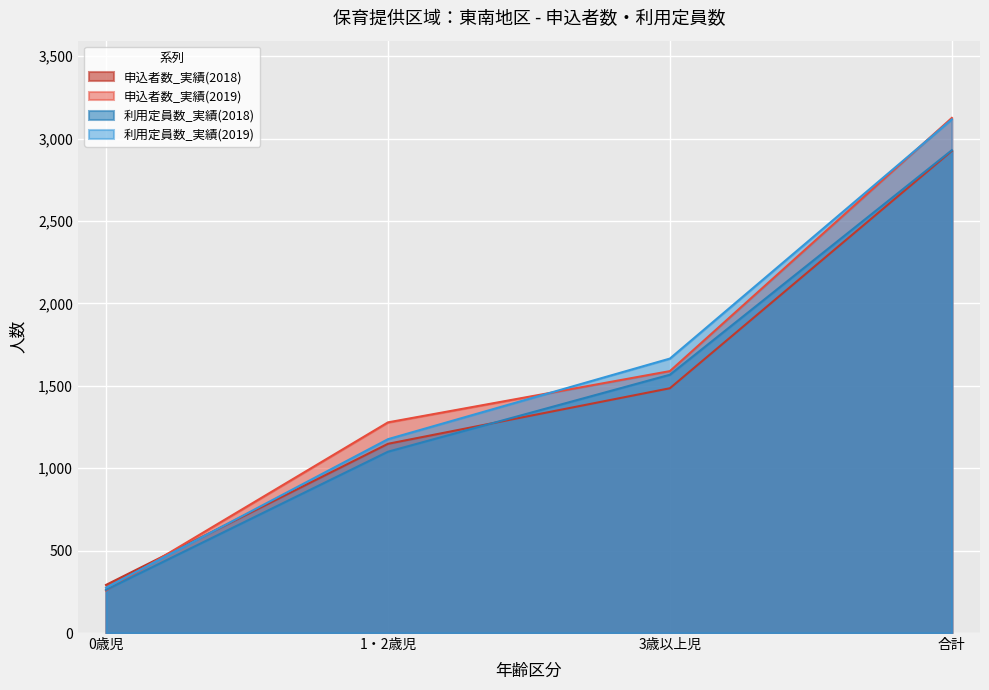

The 利用定員数_実績(2018) series shows 262 at 0歳児. True or false?

True